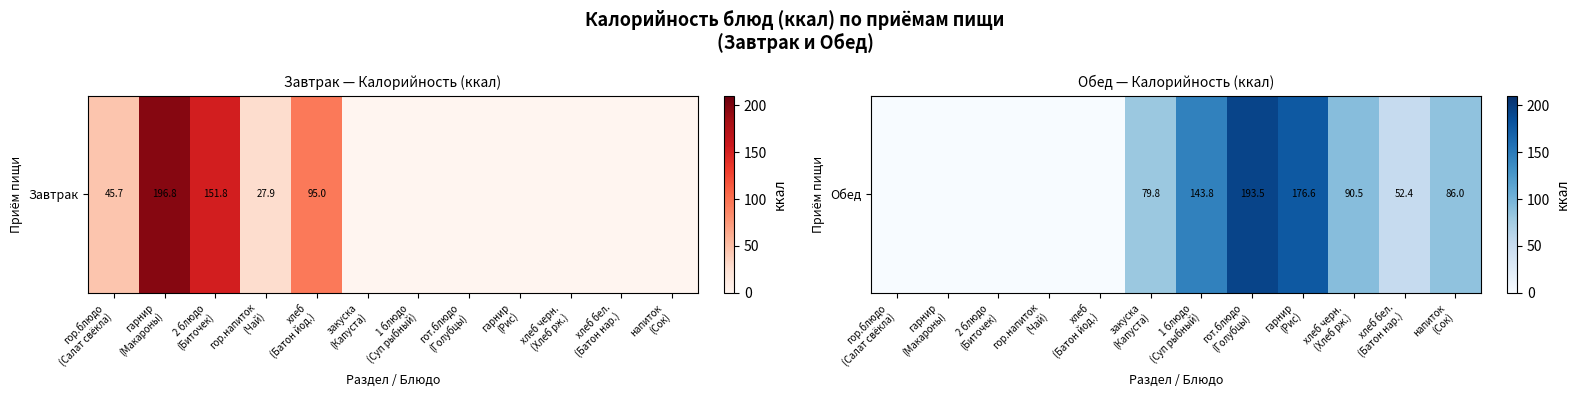

Approximately how many times larger is the value at 1 блюдо
(Суп рыбный) compared to гот.блюдо
(Голубцы)?

0.7